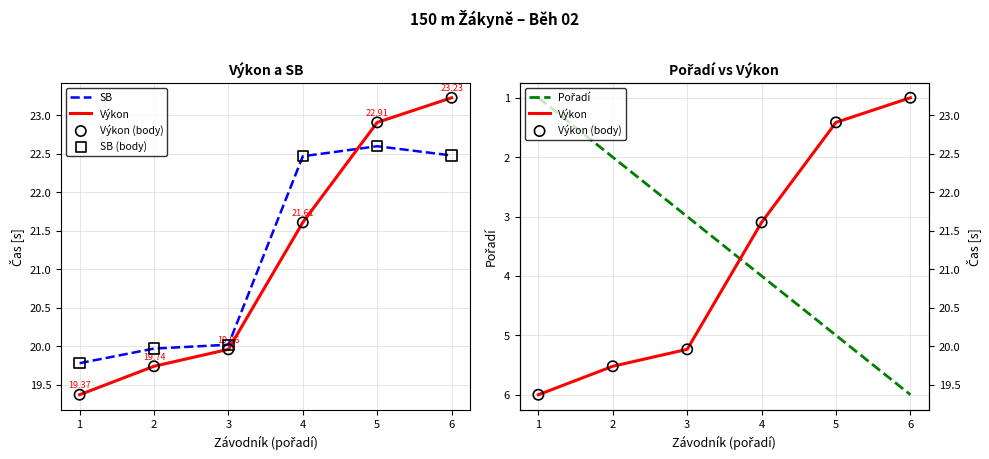

Which series has the largest total across all categories?

SB